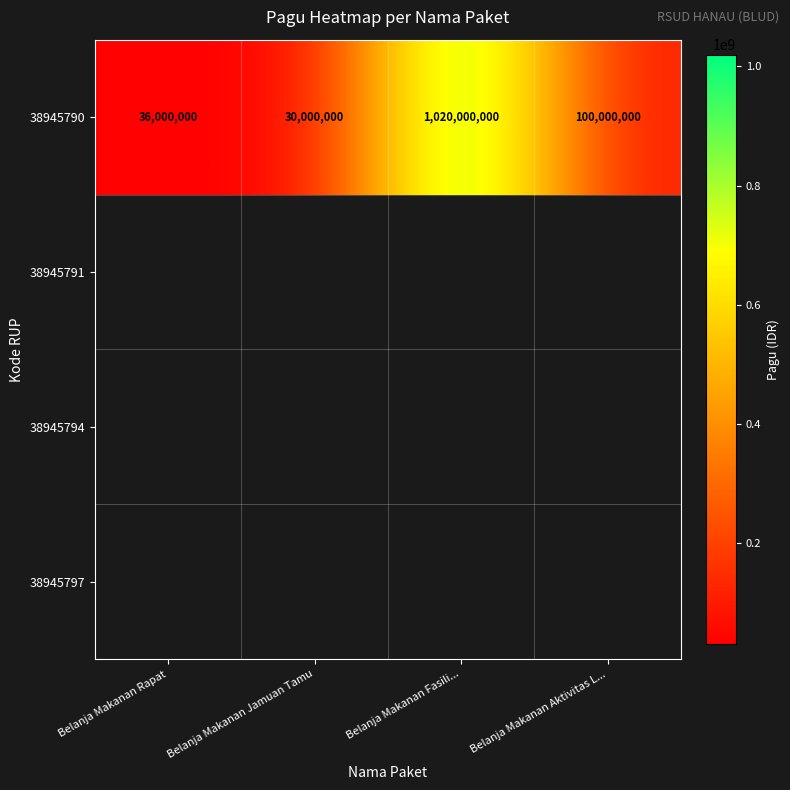

At which label is the value closest to 525000000?

Belanja Makanan Aktivitas L...